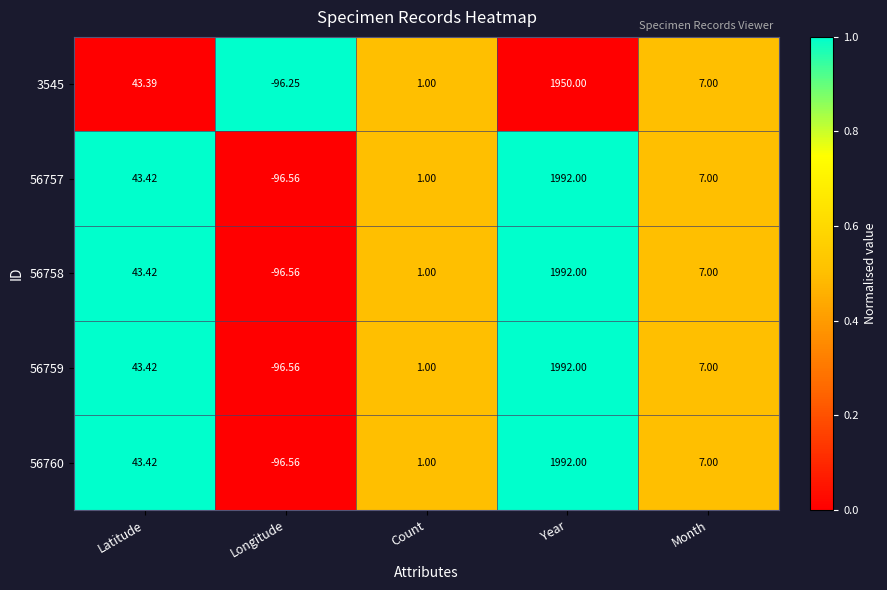

Which label corresponds to the smallest value in the chart?

Longitude